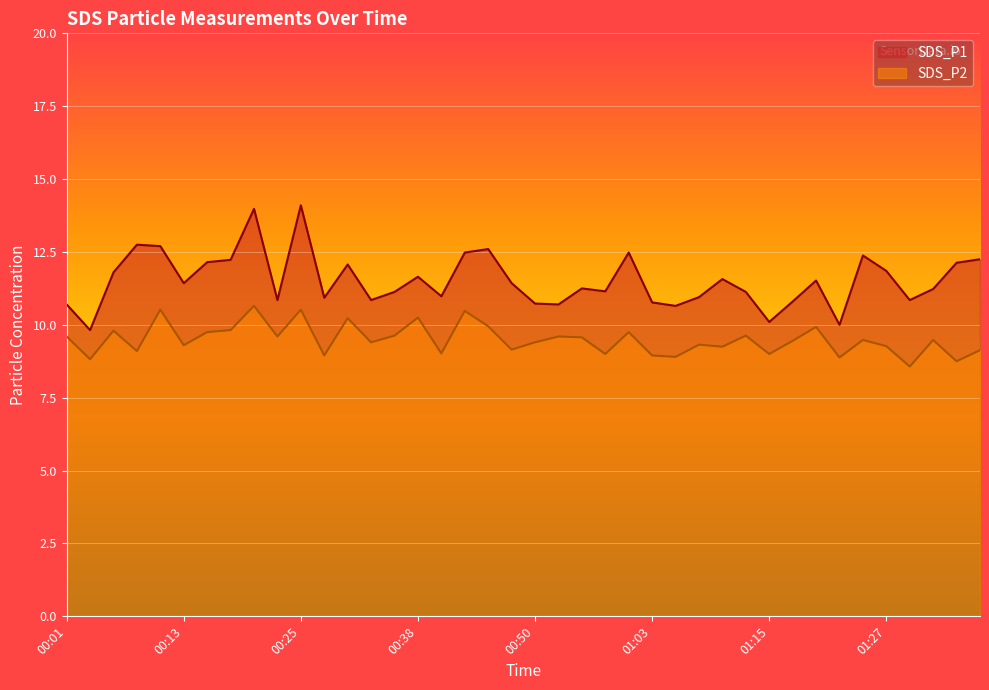

How many data points does each series have?

40